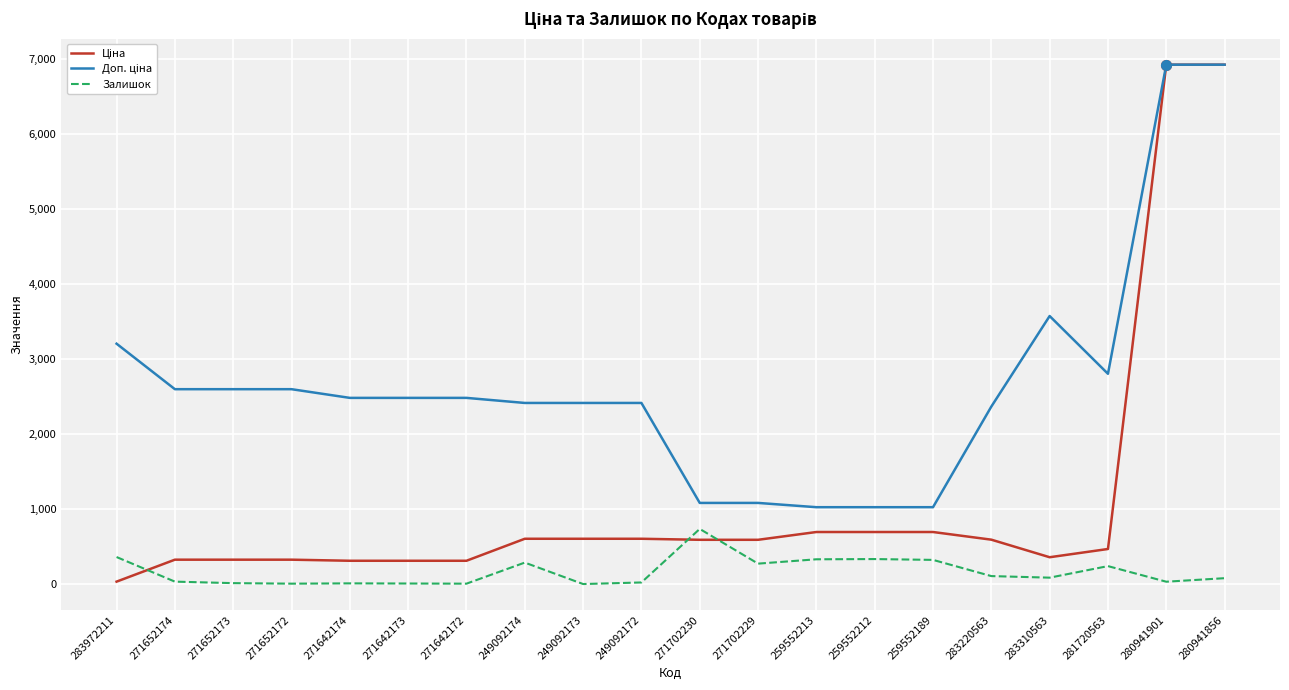

What is the difference between the highest and lowest values at 259552212?

691.6